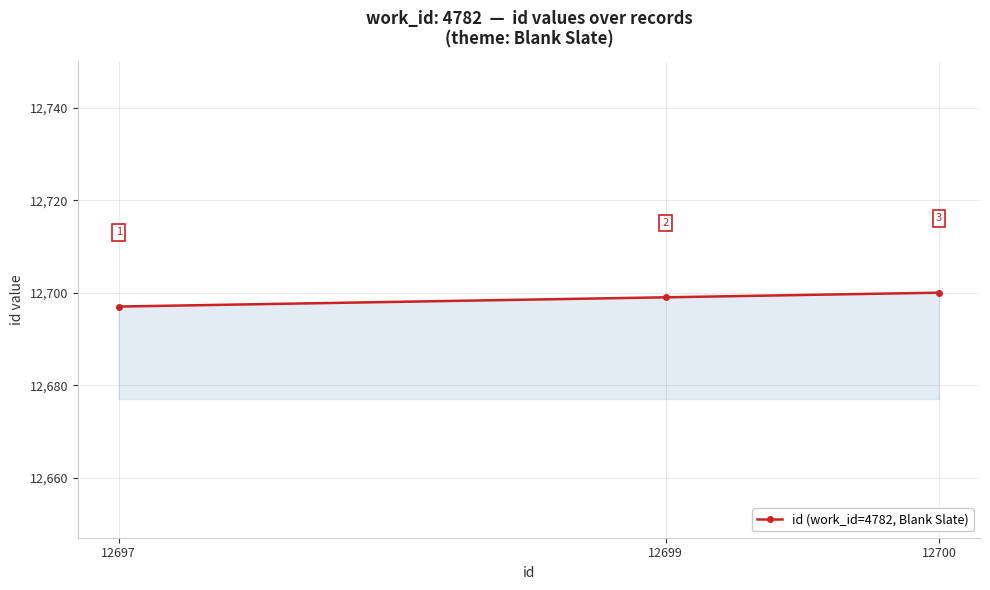

The chart shows a value of 8298 at 12700. True or false?

False